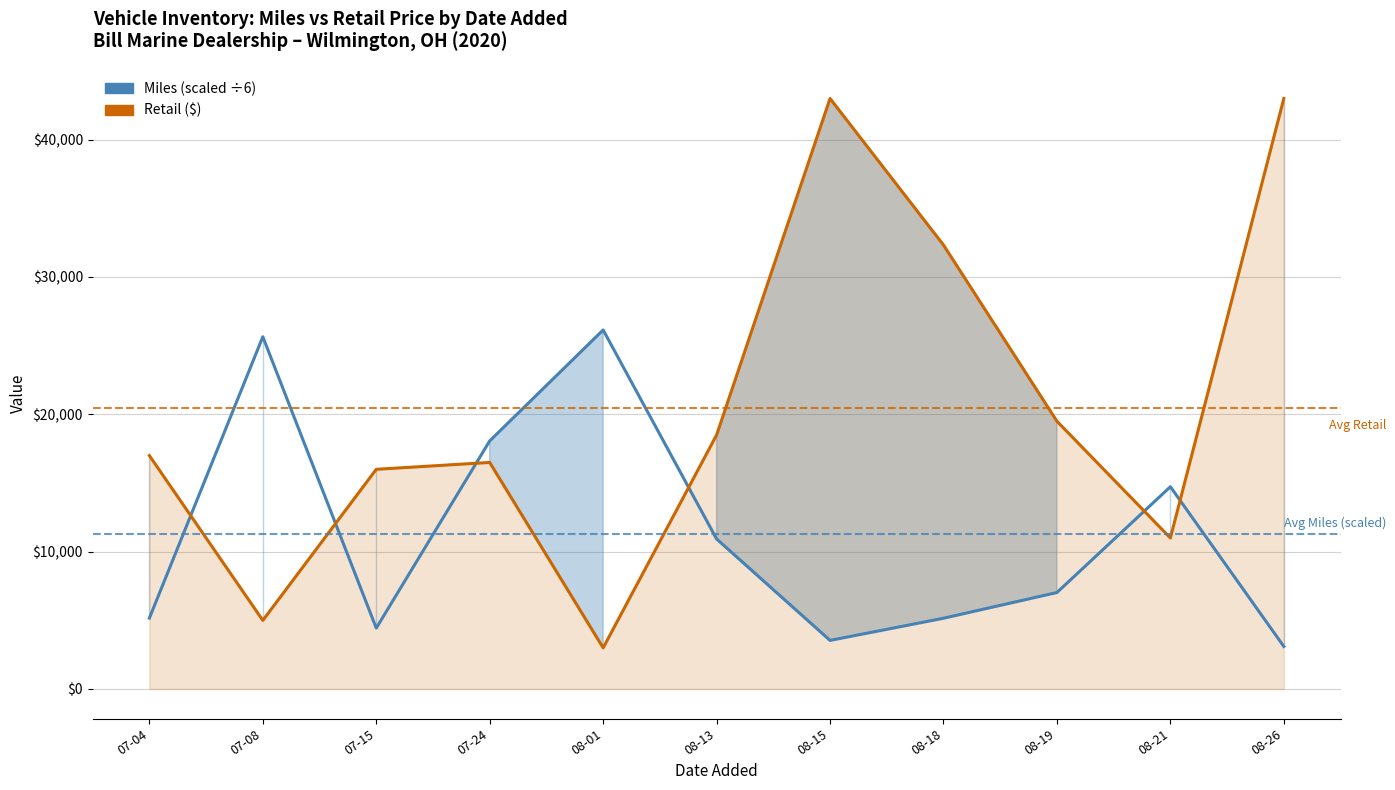

Read the Retail ($) value at 08-21.

10995.0